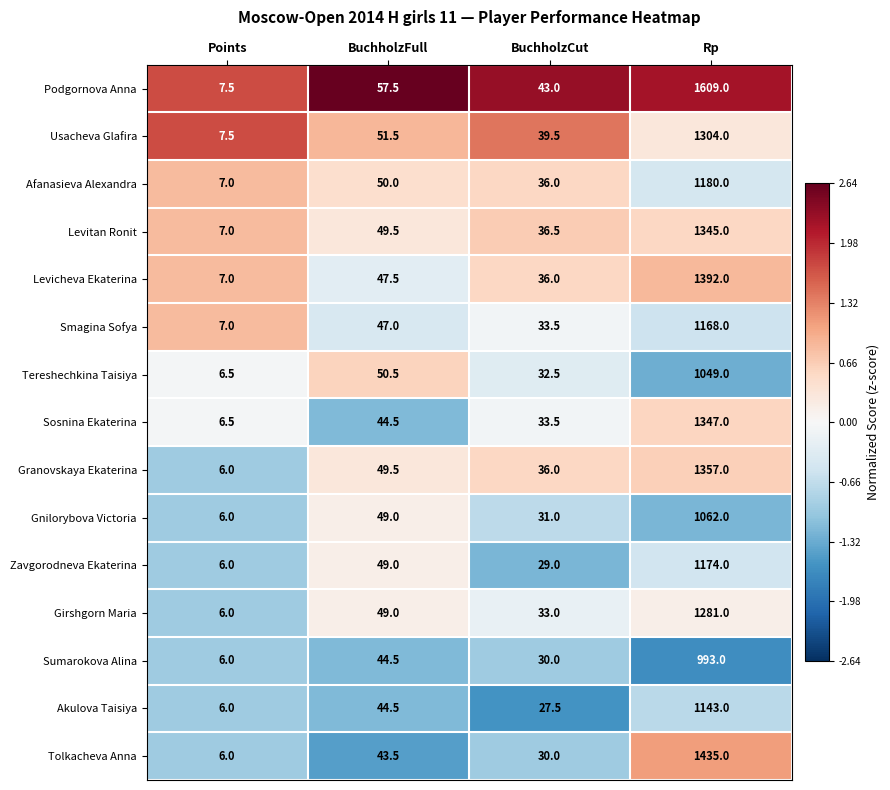

Between Points and BuchholzCut, which series saw the biggest shift?

Podgornova Anna